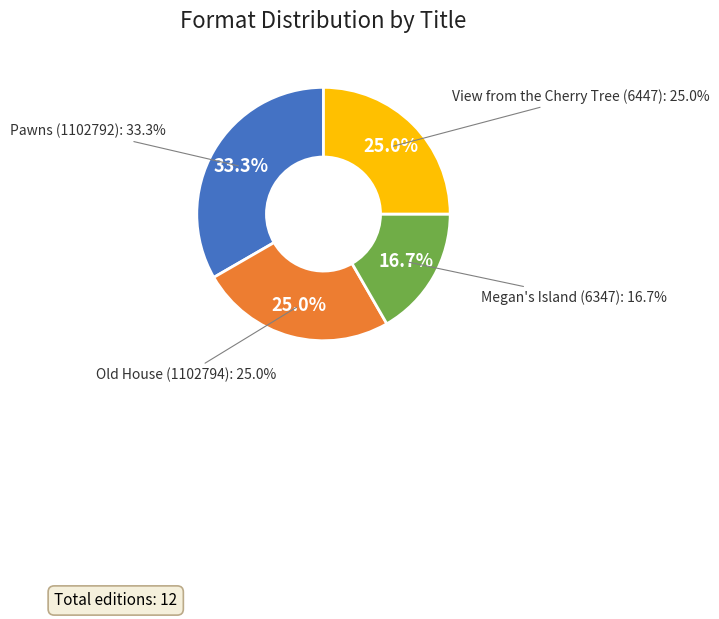

What percentage is the Old House (1102794) slice, to the nearest percent?

25%